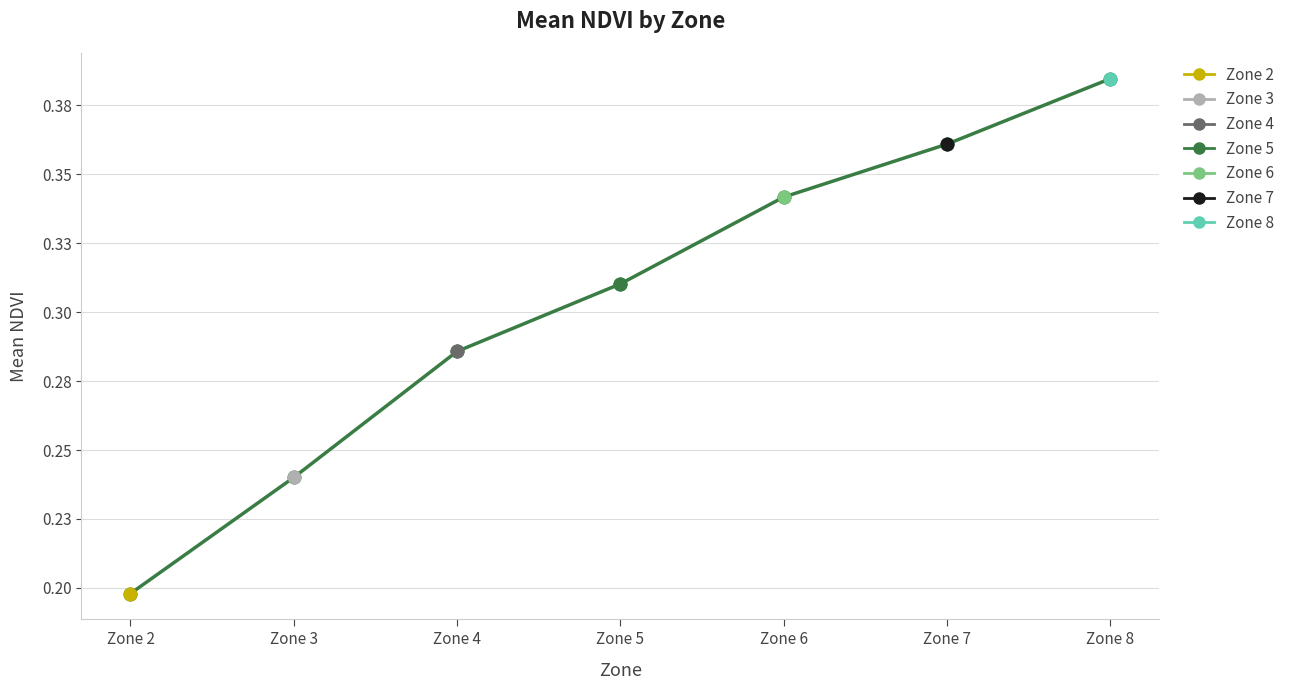

Reading left to right, transcribe all the data shown in this chart.

0.2	0.2	0.3	0.3	0.3	0.4	0.4